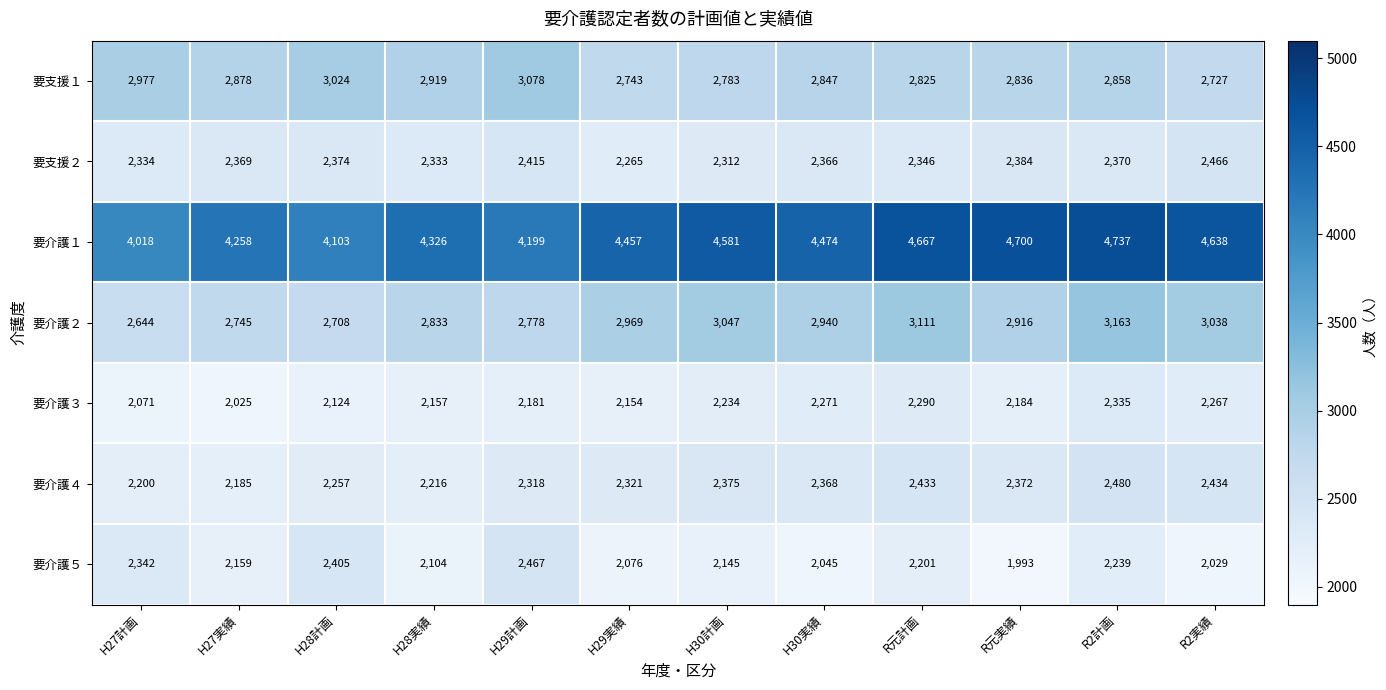

What is the total value across all series at R2実績?

19599